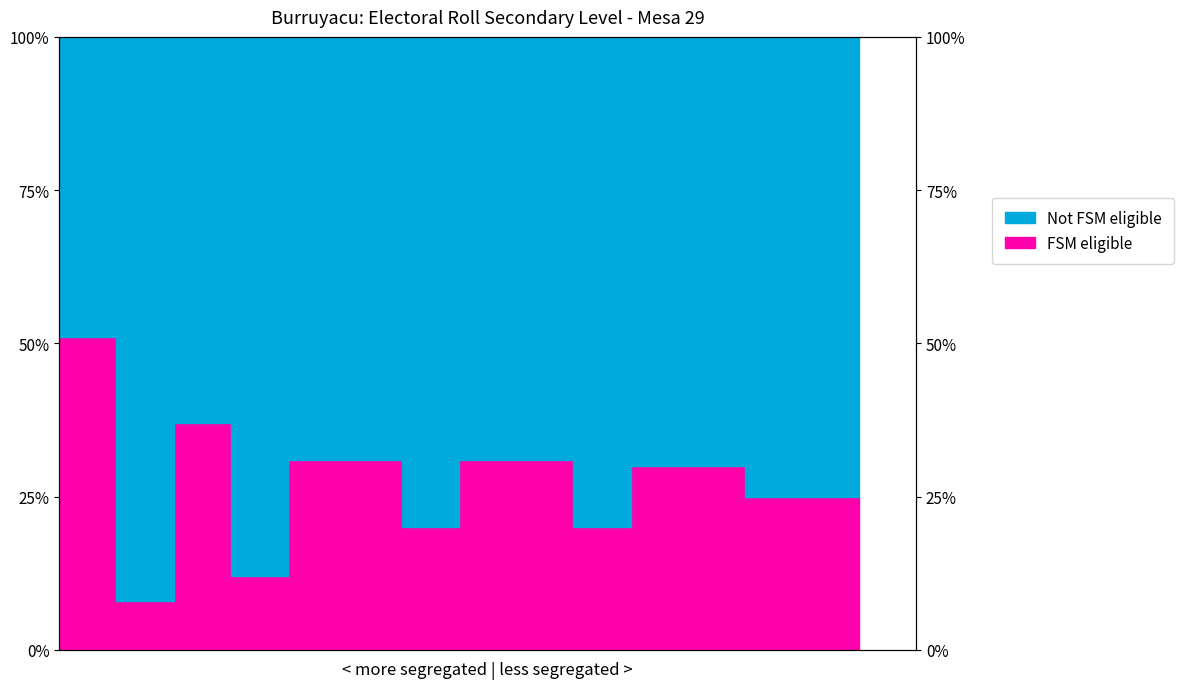

What are all the series names shown in the legend?

FSM eligible, Not FSM eligible